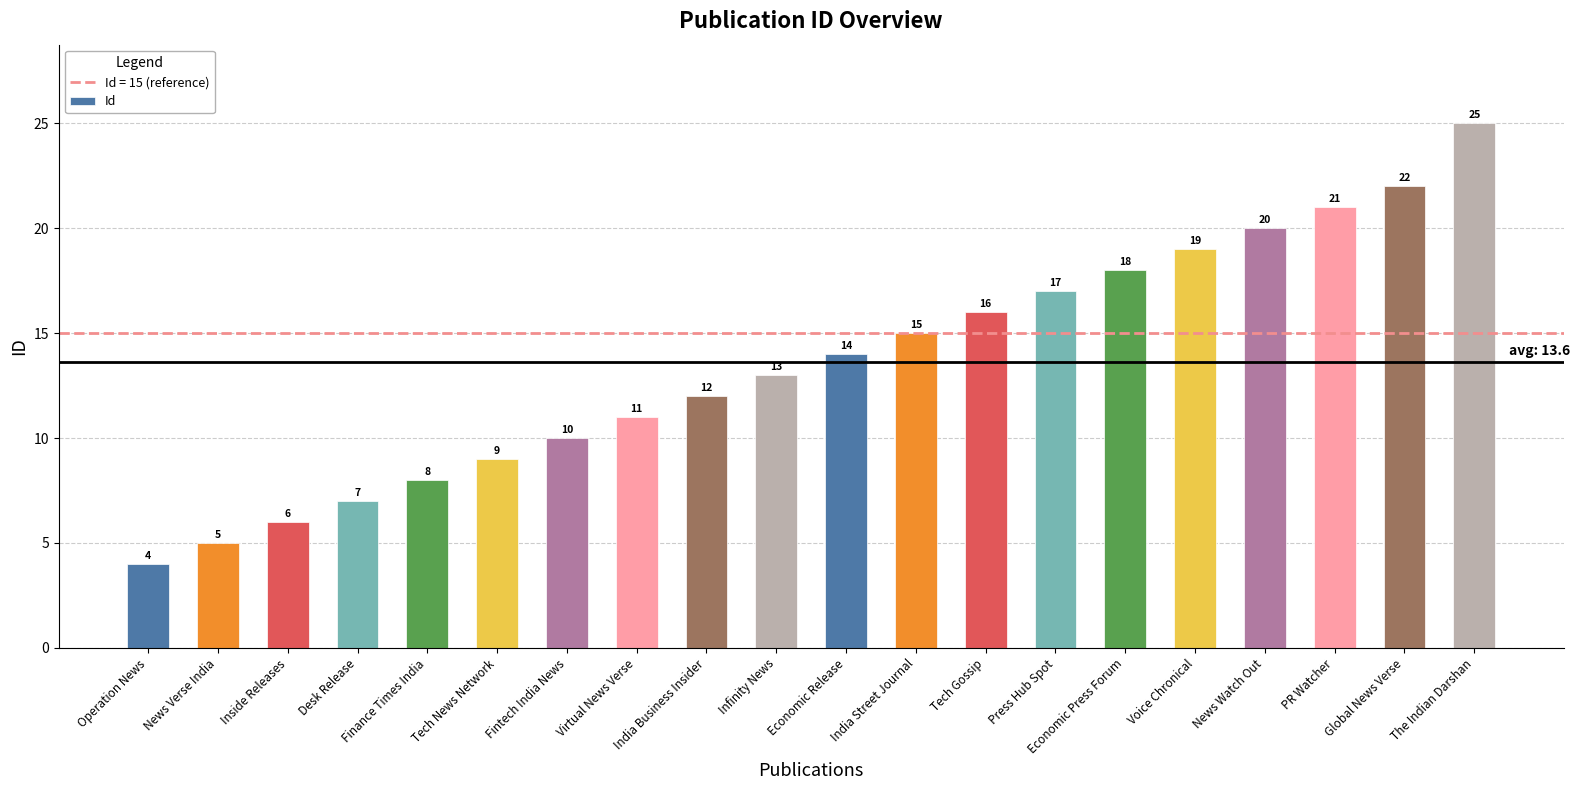

Are the bars horizontal?

No